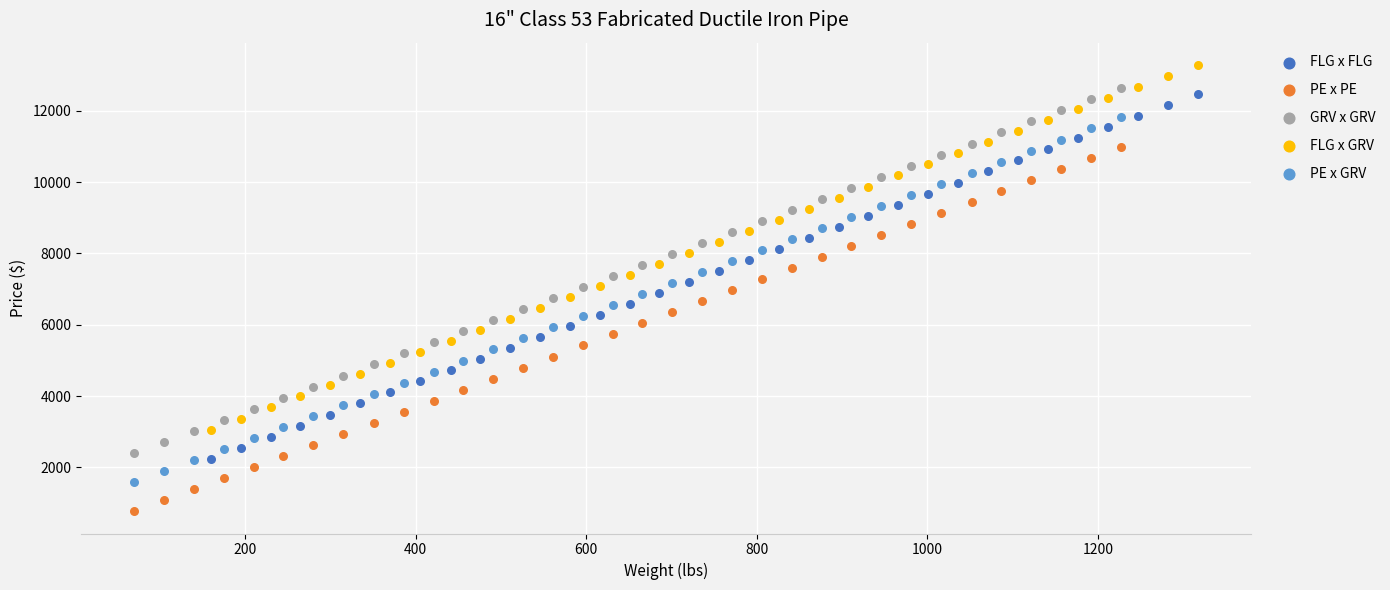

Which series contains the lowest Y value?

PE x PE